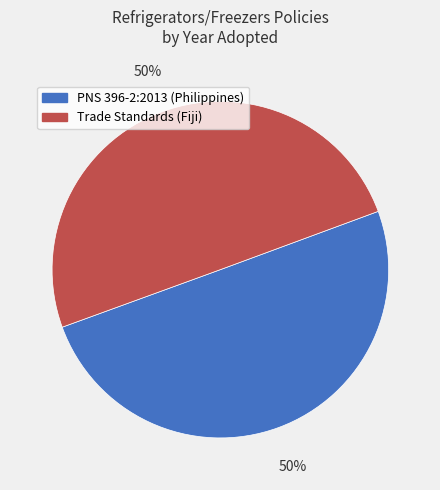

What is the ratio of the value at PNS 396-2:2013 (Philippines) to the value at Trade Standards (Fiji)?

1.0